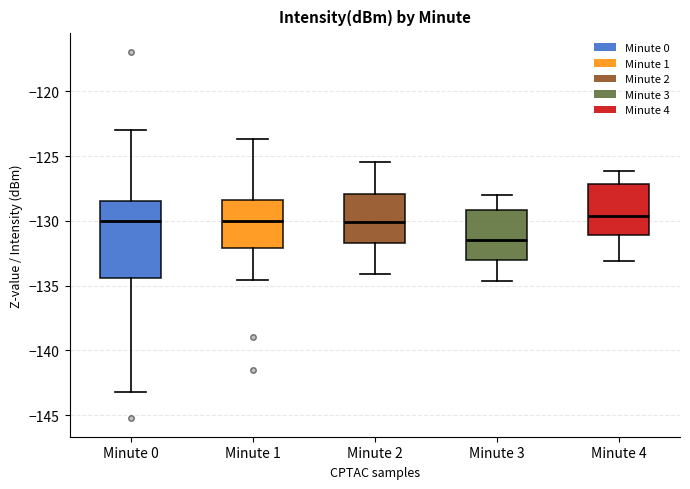

Reading left to right, read every box against the y-axis: the position of its median line, the range the box covers, and the ends of its whiskers. The values are not printed on the chart, so give them approximately, as read against the axis.

Minute 0: median -130.0, box -134.5 to -128.5, whiskers -143.0 to -123.0
Minute 1: median -130.0, box -132.0 to -128.5, whiskers -134.5 to -123.5
Minute 2: median -130.0, box -131.5 to -128.0, whiskers -134.0 to -125.5
Minute 3: median -131.5, box -133.0 to -129.0, whiskers -134.5 to -128.0
Minute 4: median -129.5, box -131.0 to -127.0, whiskers -133.0 to -126.0